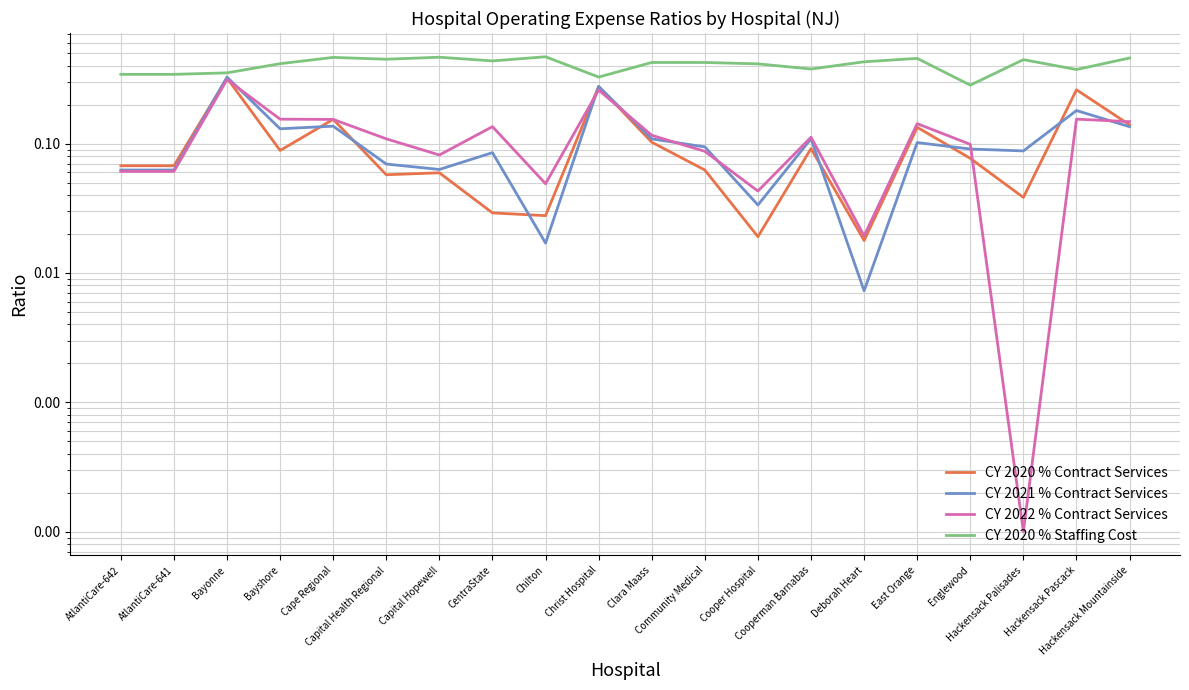

How many lines are shown in the chart?

4